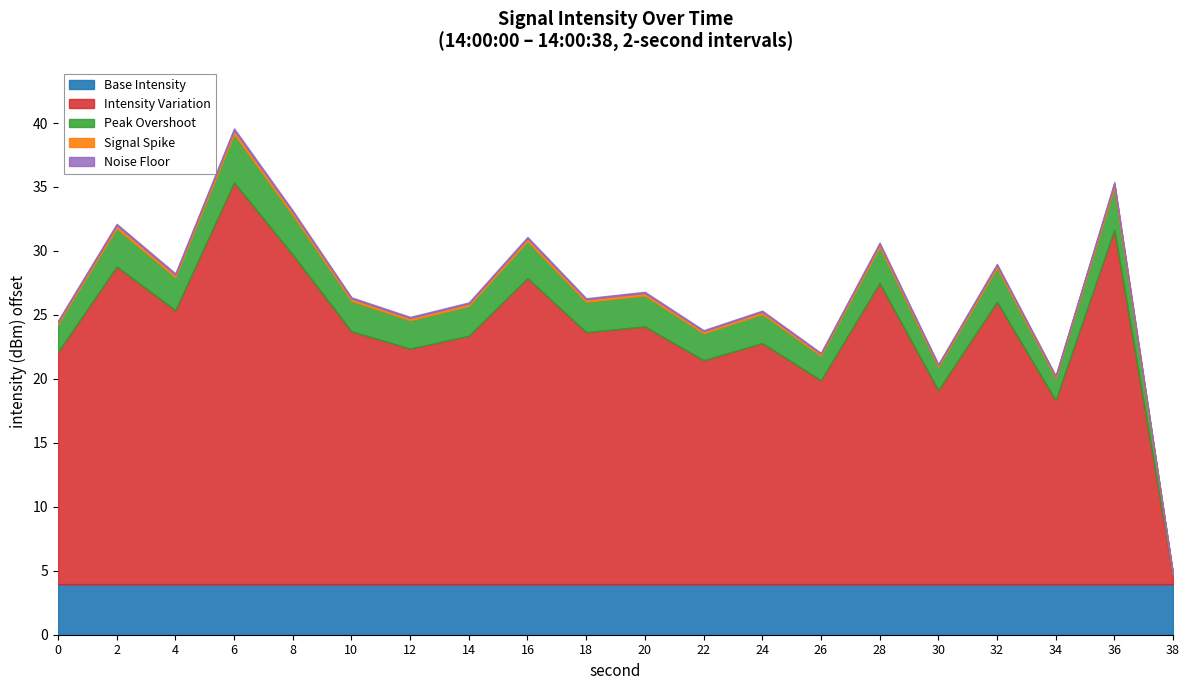

What is the change in value from 4 to 6?

+10.0